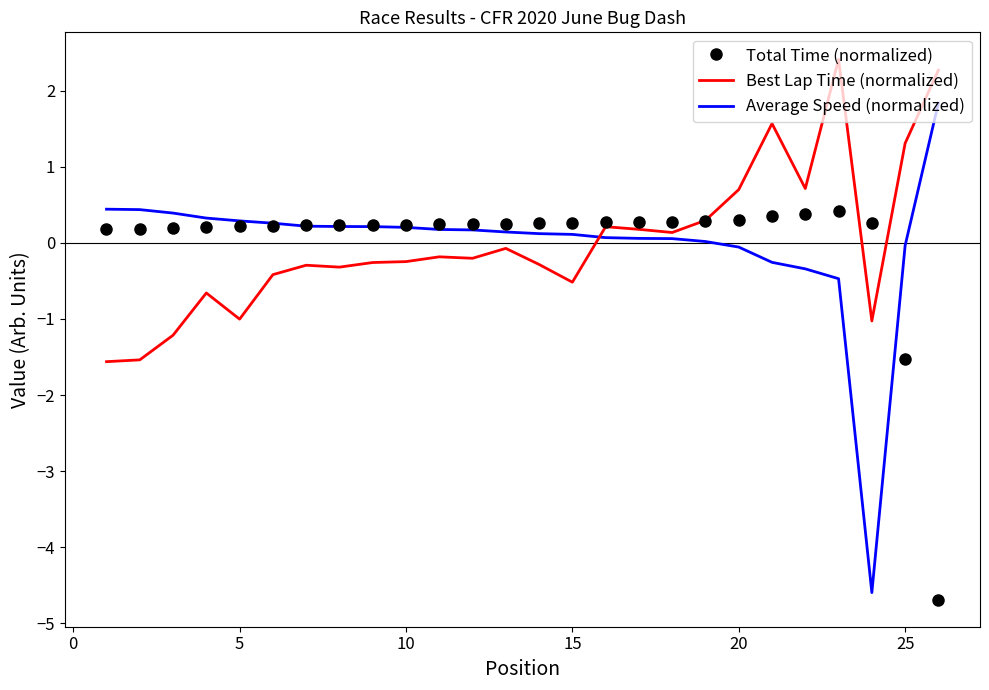

What is the minimum value shown in the chart?

-4.7